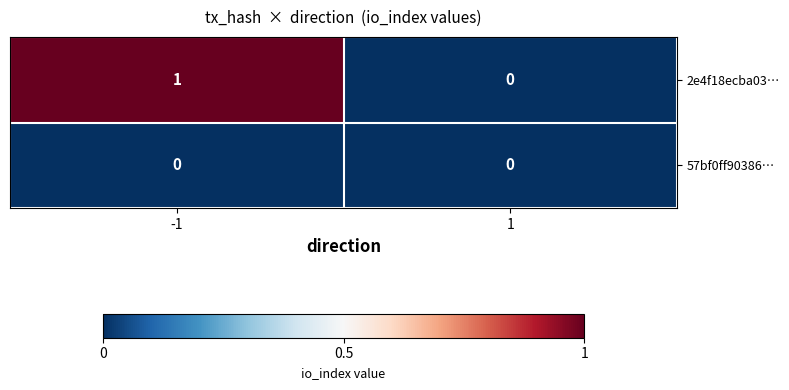

List the series in order of their peak value, lowest first.

57bf0ff90386…, 2e4f18ecba03…